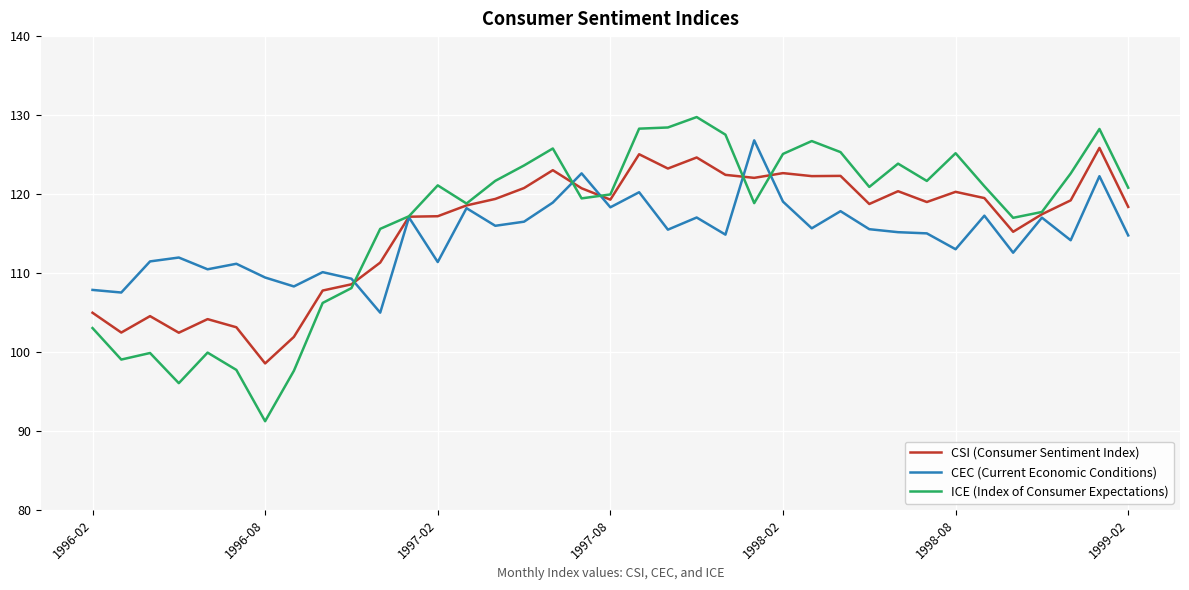

What are all the series names shown in the legend?

CSI (Consumer Sentiment Index), CEC (Current Economic Conditions), ICE (Index of Consumer Expectations)